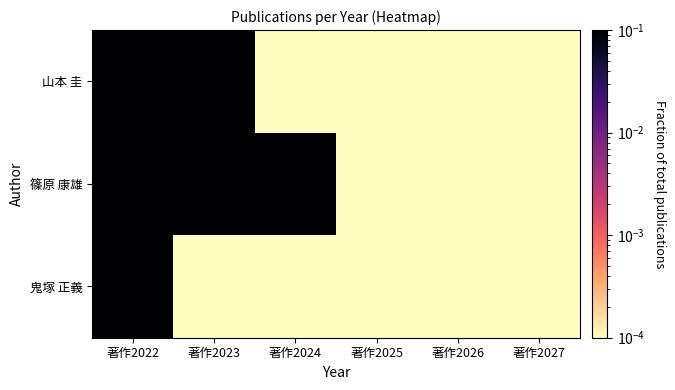

Which has a higher value, 著作2023 or 著作2022?

著作2022